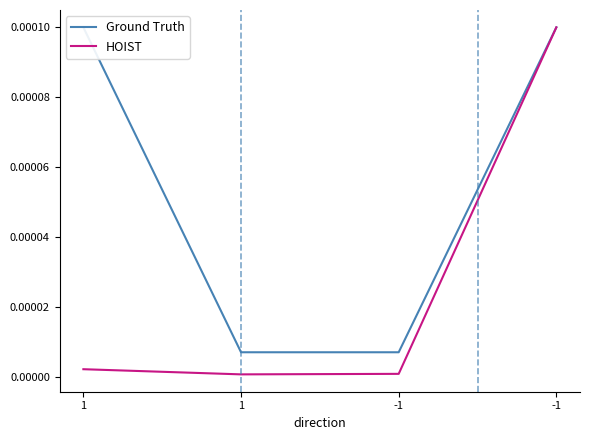

Between 1 and -1, which is larger?

1